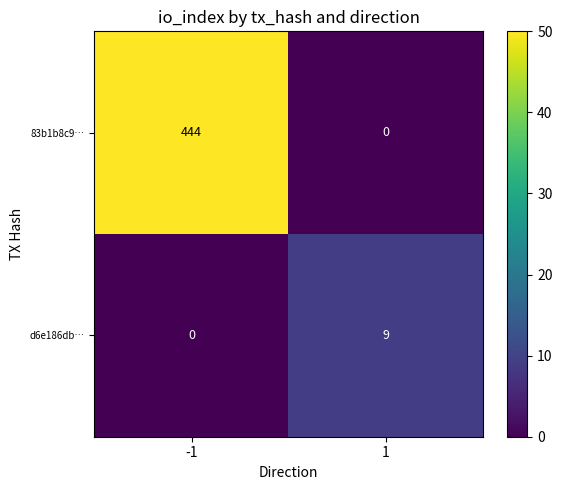

Reading left to right, extract all data points from this chart.

83b1b8c9…: -1=444	1=0
d6e186db…: -1=0	1=9